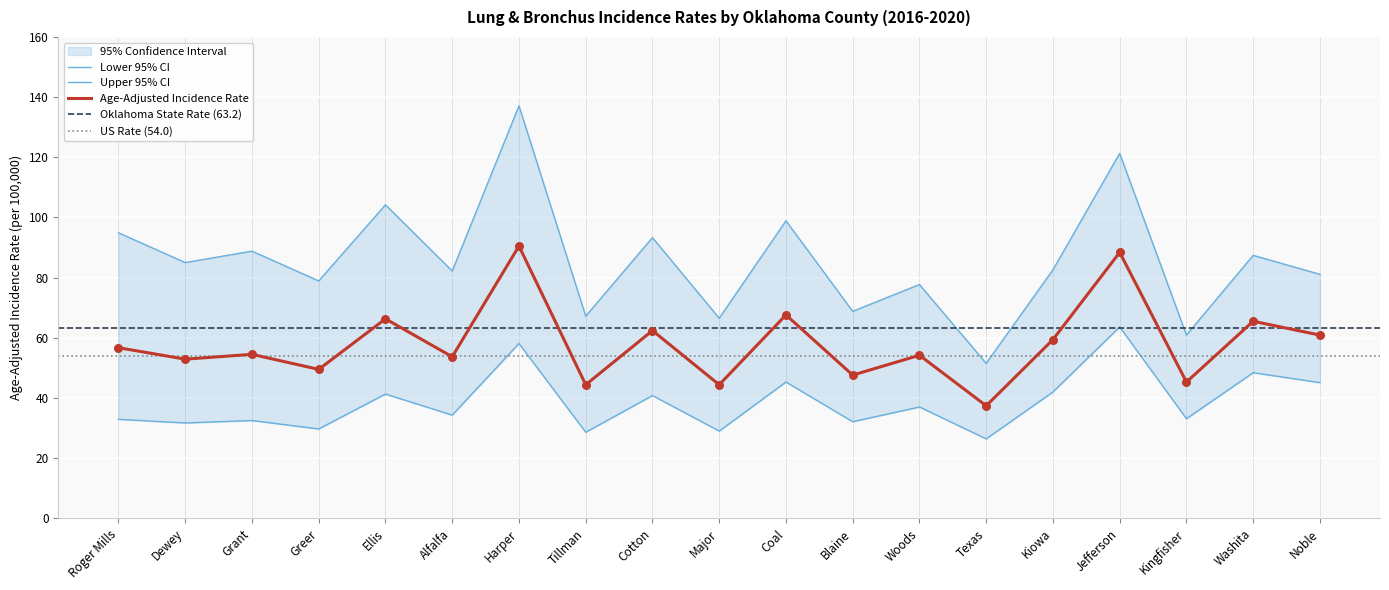

Which series has the largest total across all categories?

Upper 95% CI